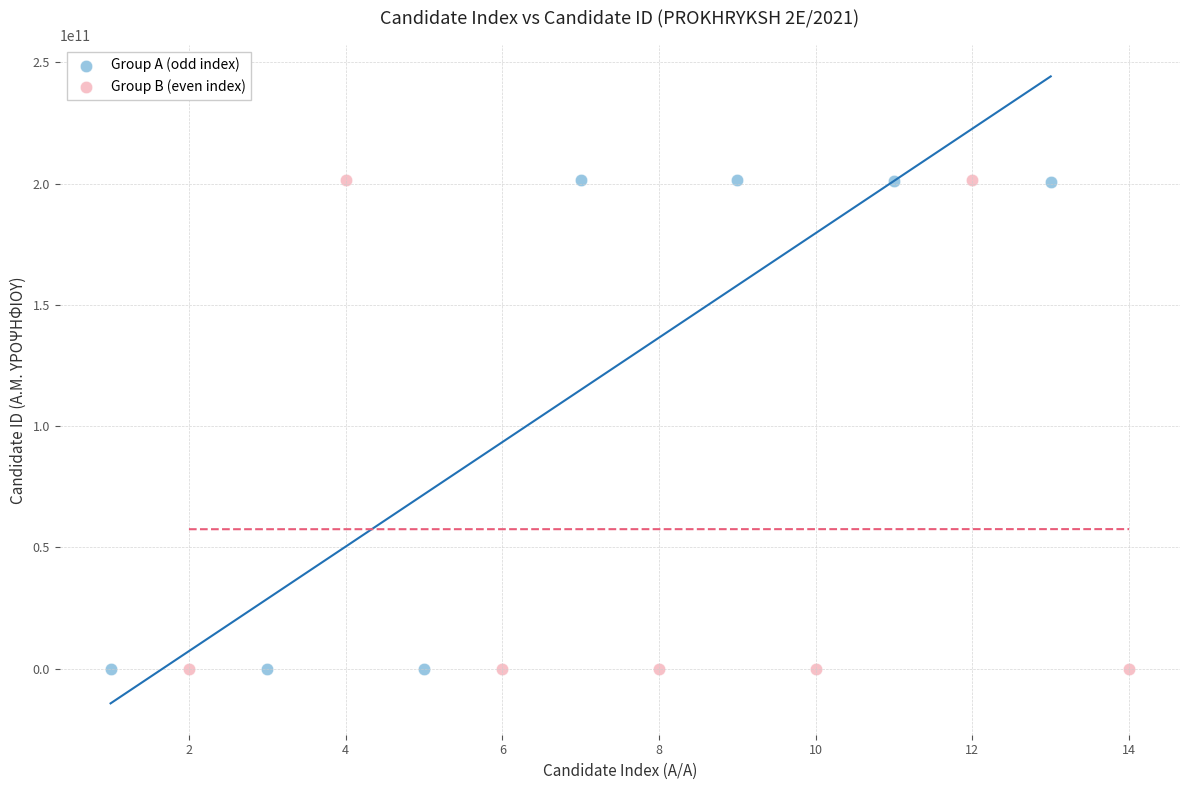

What are all the series names shown in the legend?

Group A (odd index), Group B (even index)